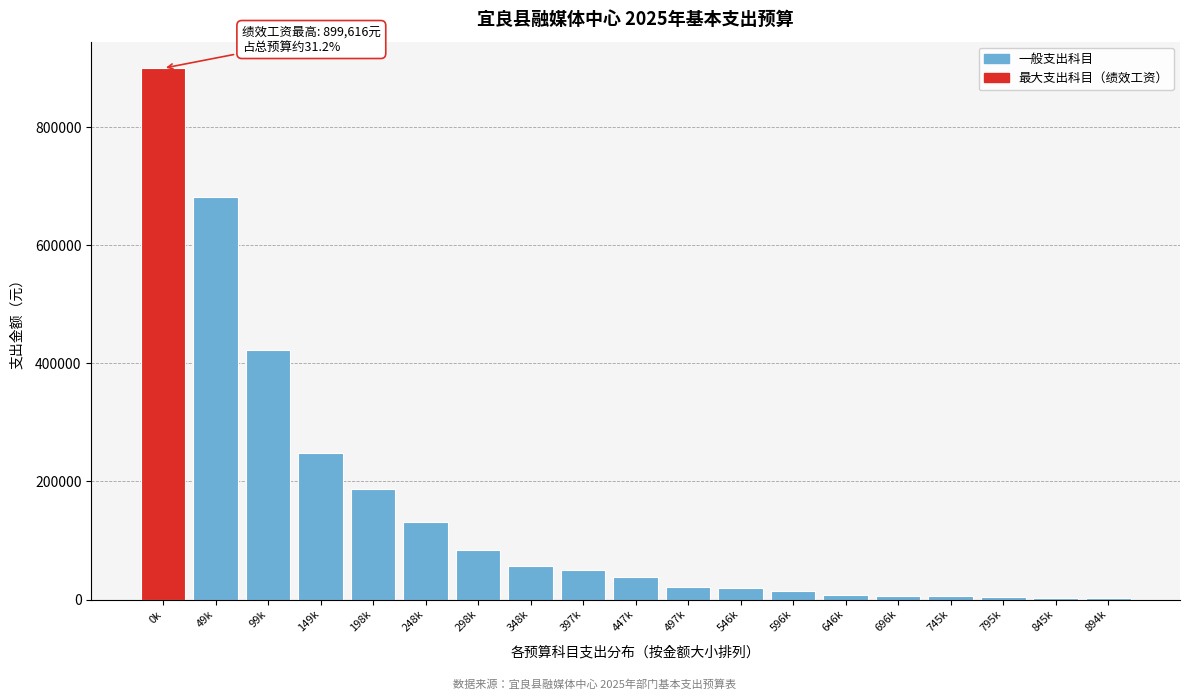

What is the average value?

151650.1